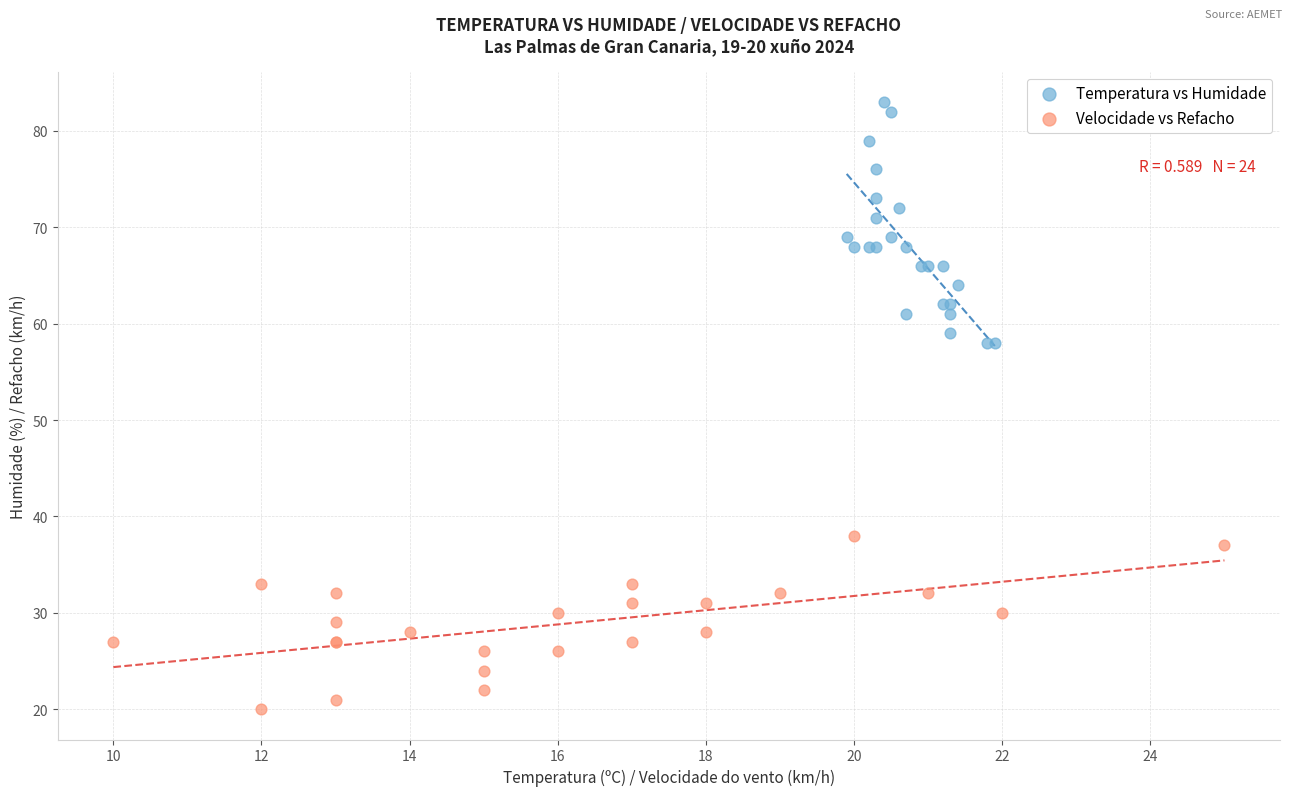

Which series has the widest spread of Y values?

Temperatura vs Humidade